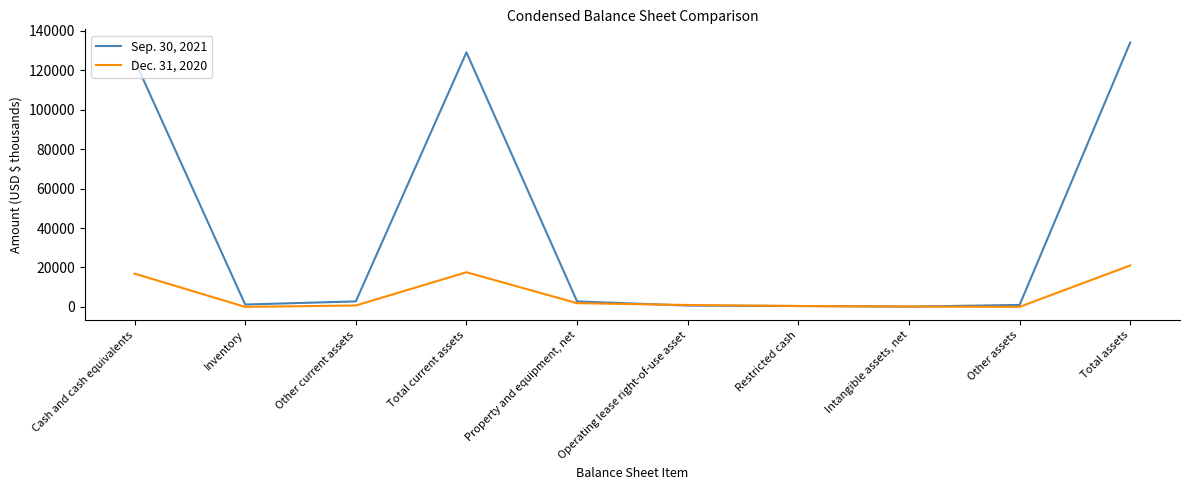

What position from the right is Property and equipment, net?

6